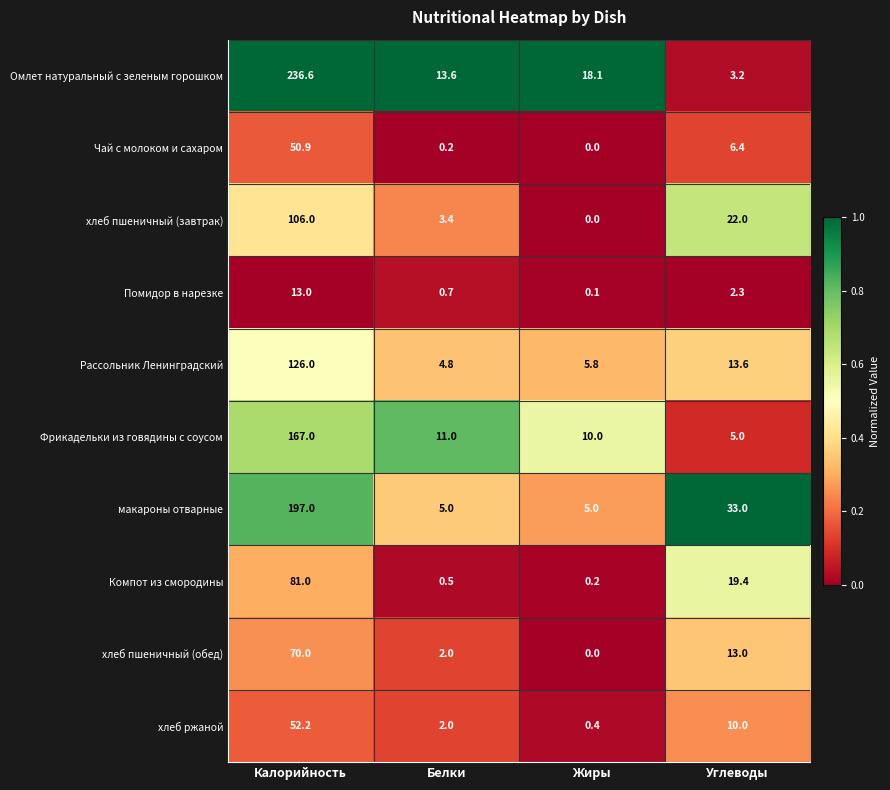

At which category is the sum across all series the highest?

Калорийность